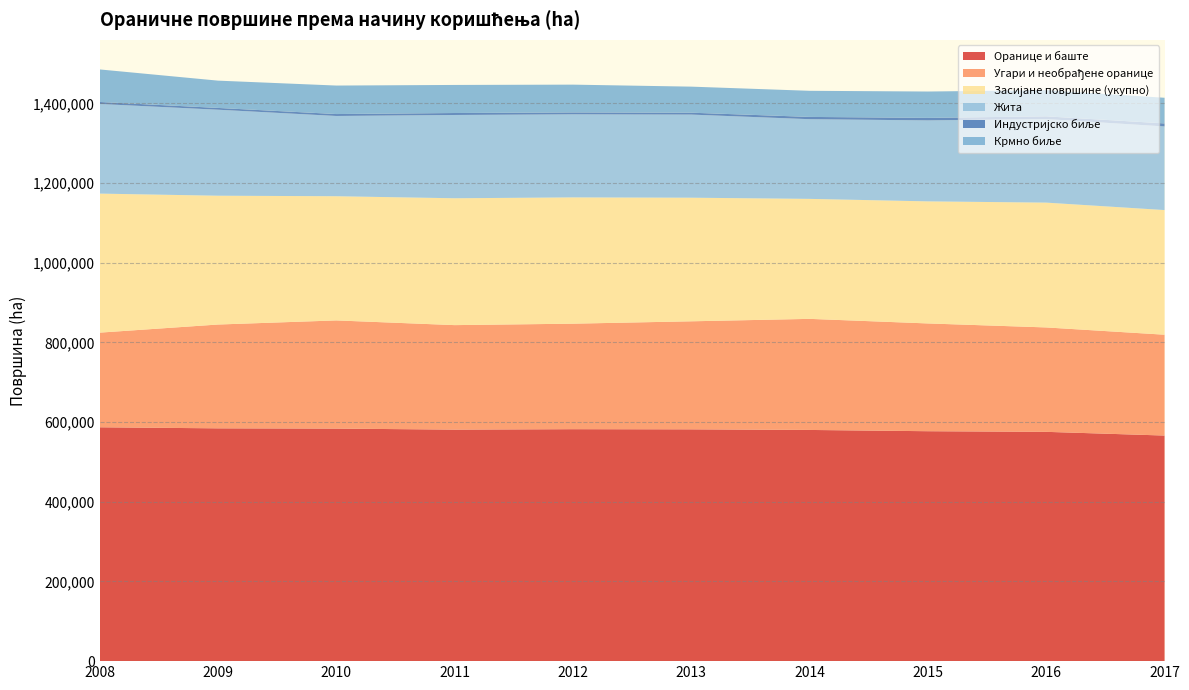

Reading right to left, extract all data points from this chart.

Оранице и баште: 566304	575596	577188	580363	581871	582270	581180	583755	584406	587038
Угари и необрађене оранице: 253137	262089	270530	278839	271214	264853	262324	271546	260588	237593
Засијане површине (укупно): 312889	313331	306431	301208	310267	317004	318465	311765	323362	349021
Жита: 209931	209776	203273	200039	208647	208512	209055	201456	215892	224989
Индустријско биље: 7558	6822	6308	5703	4736	4809	4937	4839	4464	5033
Крмно биље: 64409	65637	66168	65538	65432	69738	70446	71535	68511	81691